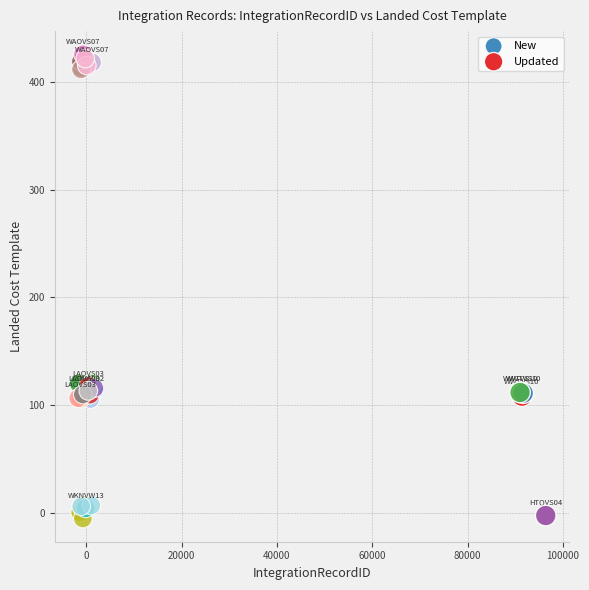

Which series contains the highest Y value?

New